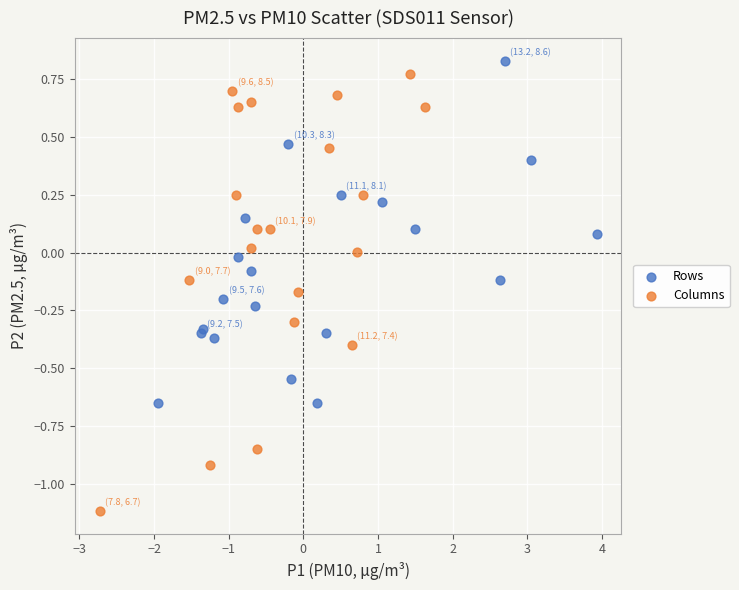

Which series has the widest spread of Y values?

Columns